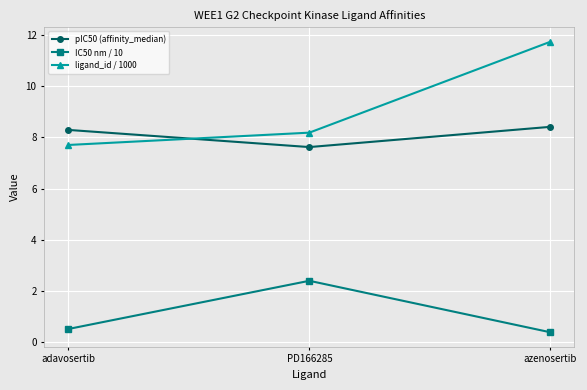

What is the label of the 1st point from the left?

adavosertib